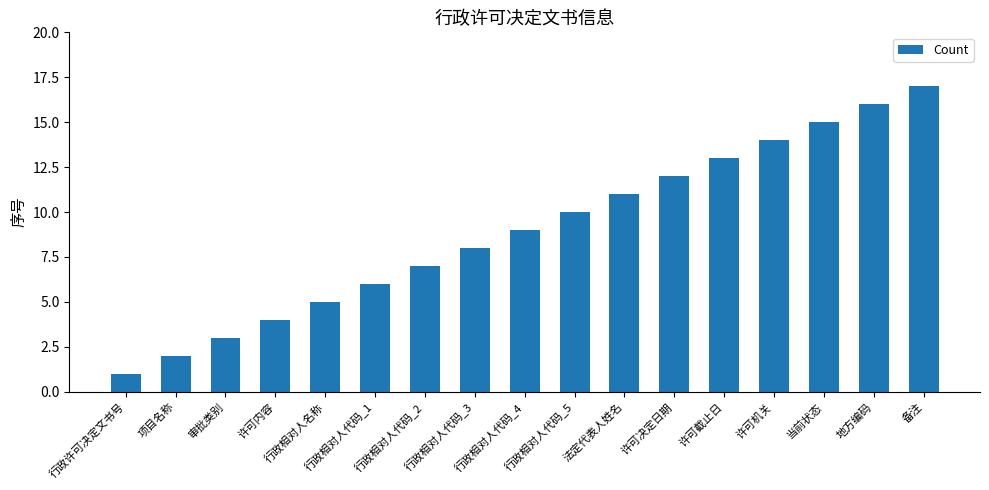

List the labels in order of value, largest first.

备注, 地方编码, 当前状态, 许可机关, 许可截止日, 许可决定日期, 法定代表人姓名, 行政相对人代码_5, 行政相对人代码_4, 行政相对人代码_3, 行政相对人代码_2, 行政相对人代码_1, 行政相对人名称, 许可内容, 审批类别, 项目名称, 行政许可决定文书号